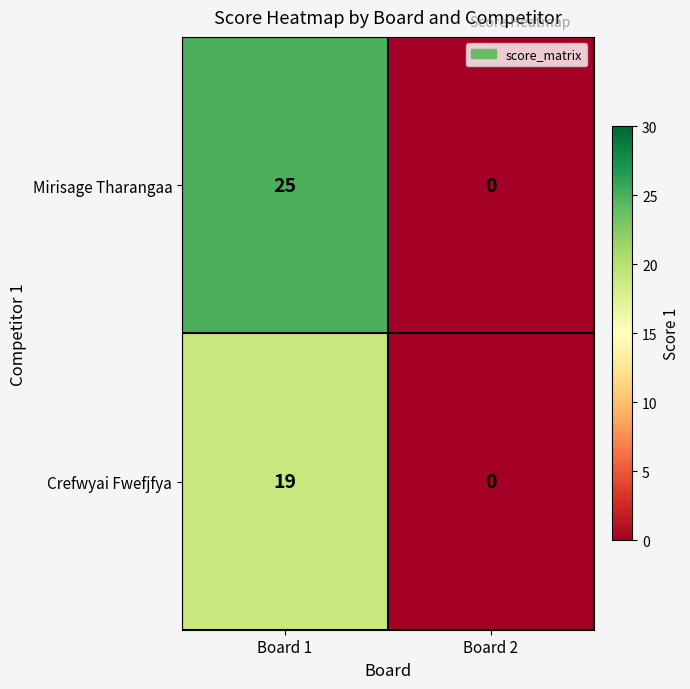

List the series in order of their overall mean, lowest first.

Crefwyai Fwefjfya, Mirisage Tharangaa